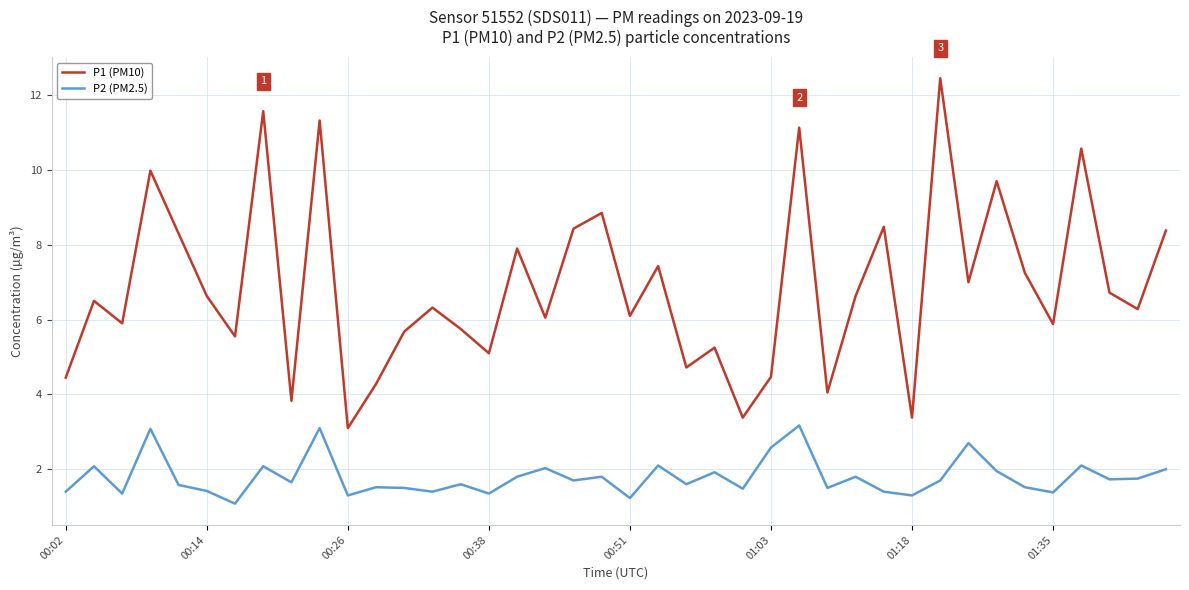

Rank the series by their average value, from lowest to highest.

P2 (PM2.5), P1 (PM10)